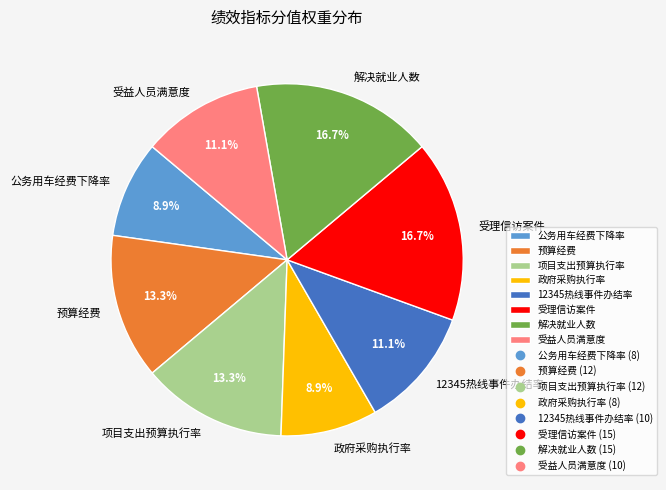

How many segments does this pie chart have?

8